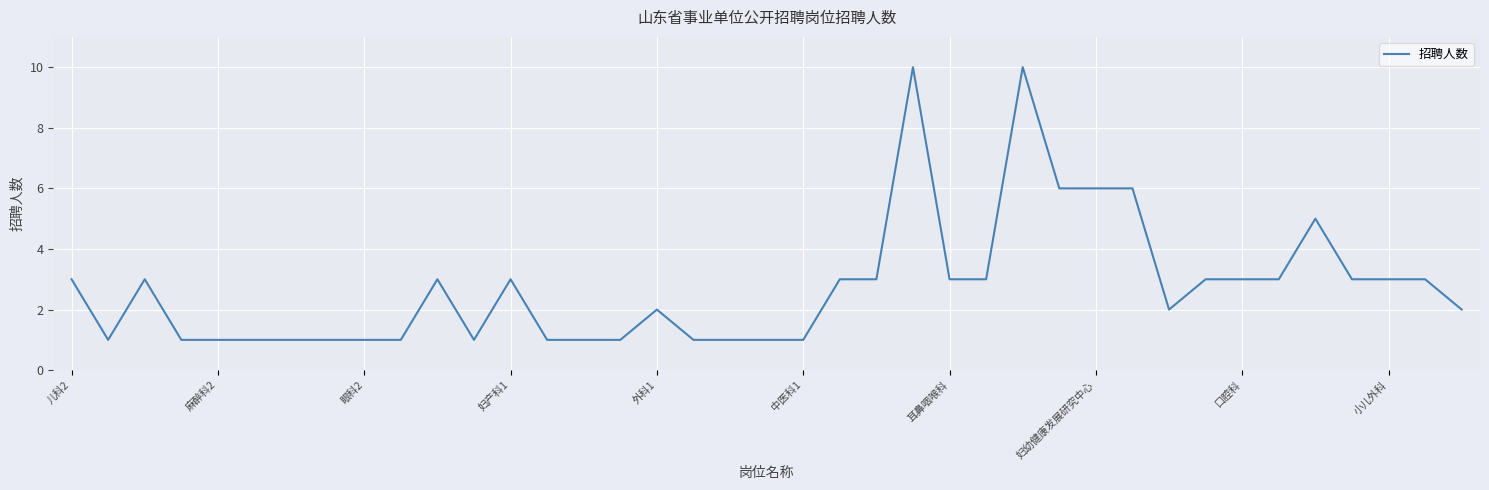

What is the maximum value shown in the chart?

10